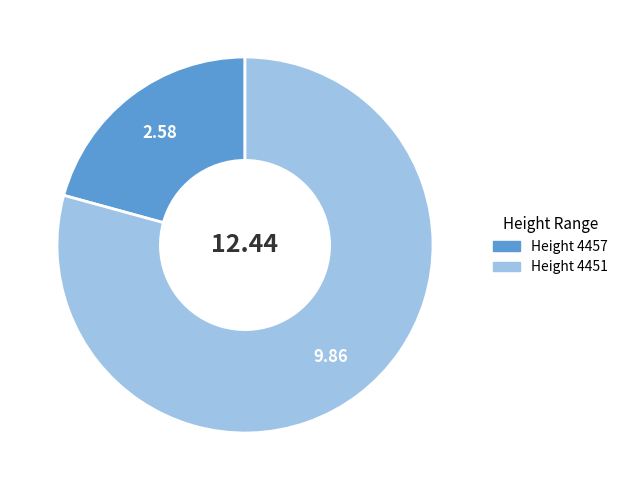

Does any single category account for the majority?

Yes